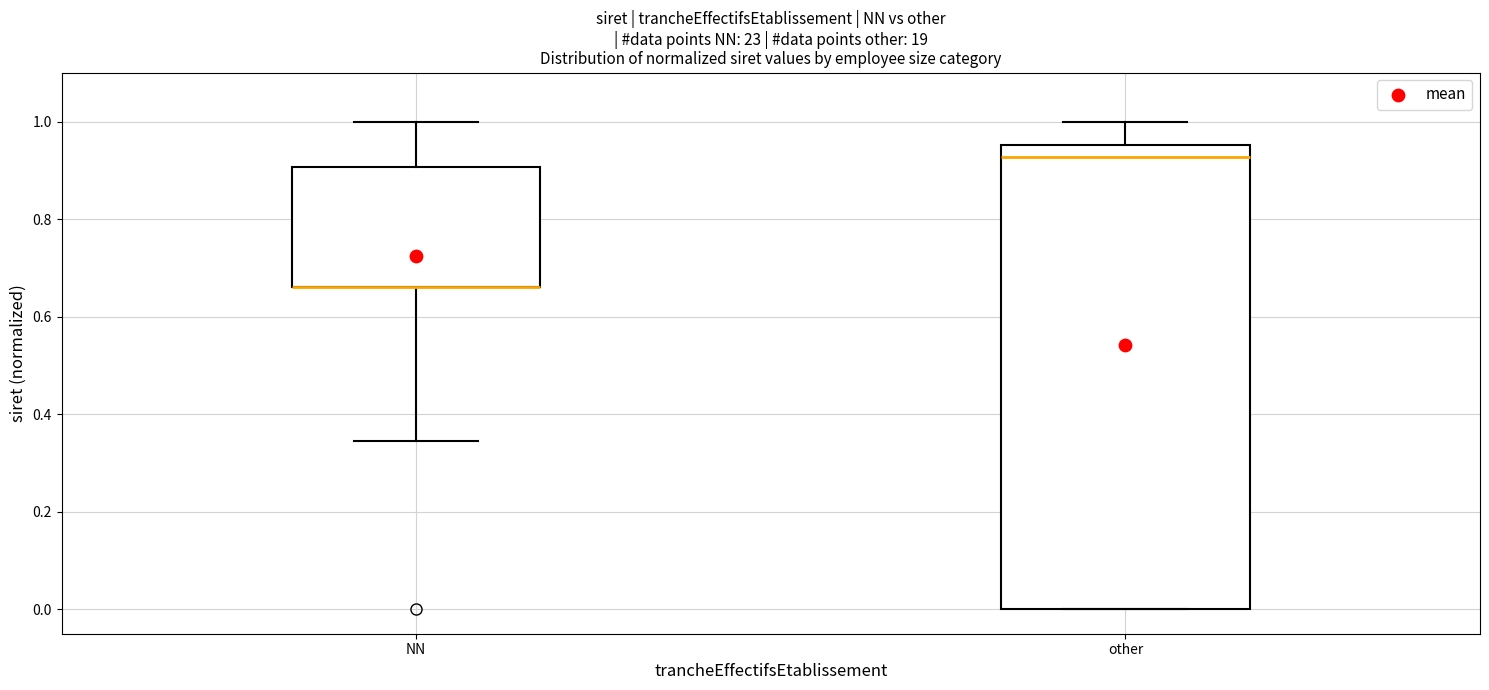

Reading left to right, read every box against the y-axis: the position of its median line, the range the box covers, and the ends of its whiskers. The values are not printed on the chart, so give them approximately, as read against the axis.

NN: median 0.66 (drawn on the box's lower edge), box 0.66 to 0.90, whiskers 0.34 to 1.00
other: median 0.92, box 0.00 to 0.96, whiskers 0.00 to 1.00